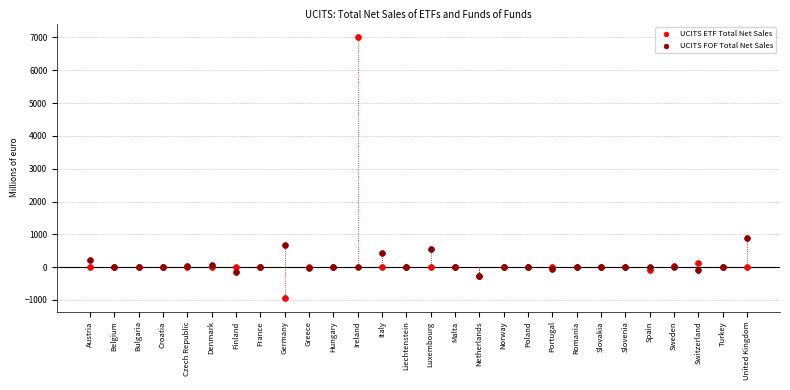

Across all series, what Y value is closest to 3035?

878.0